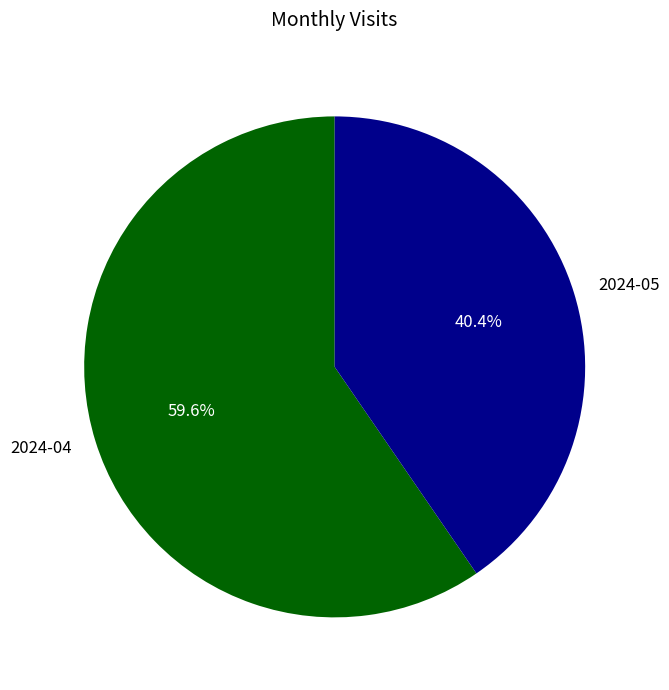

To the nearest percent, what is the combined percentage of 2024-04 and 2024-05?

100%